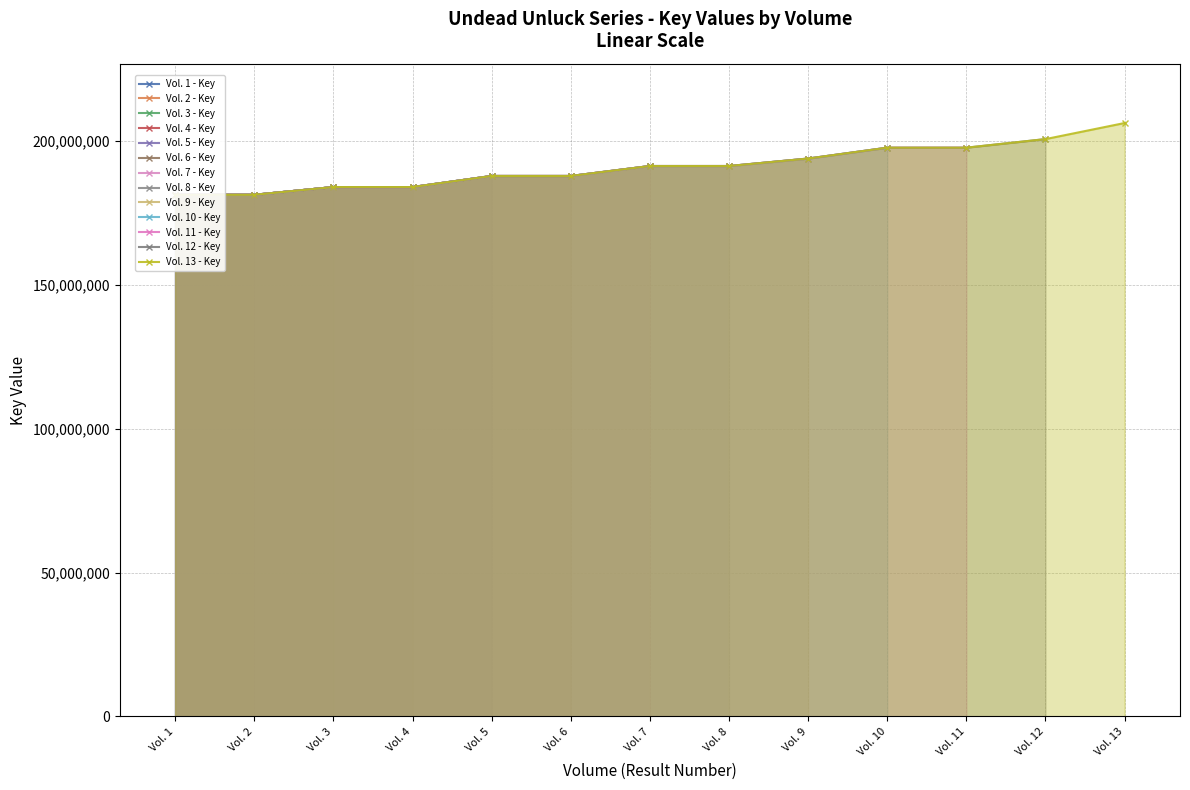

How many data points does each series have?

13